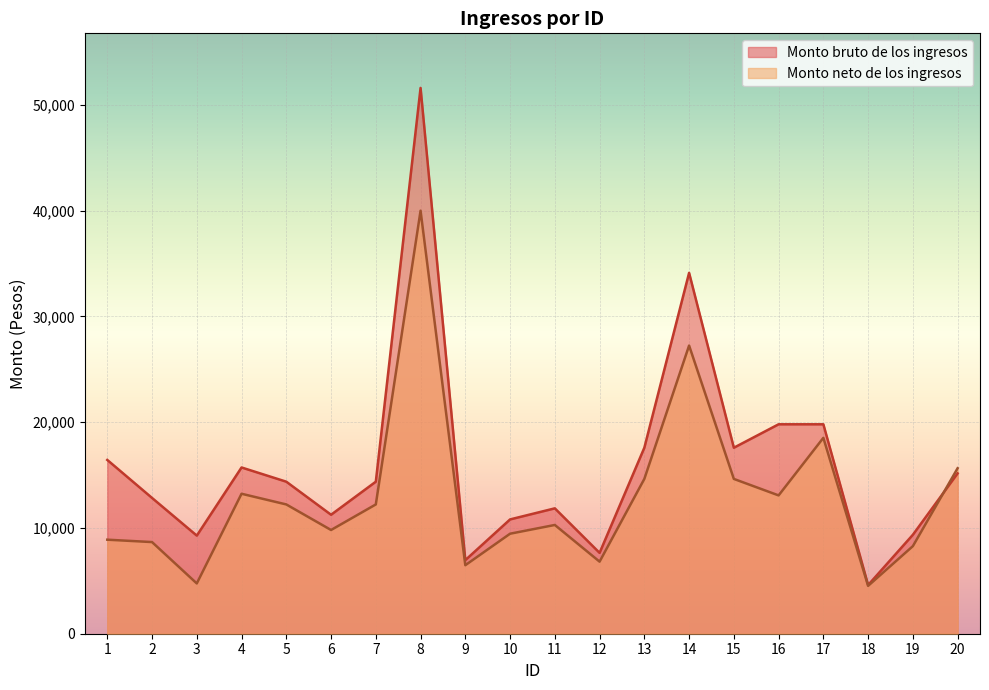

List the series in order of their peak value, lowest first.

Monto neto de los ingresos, Monto bruto de los ingresos